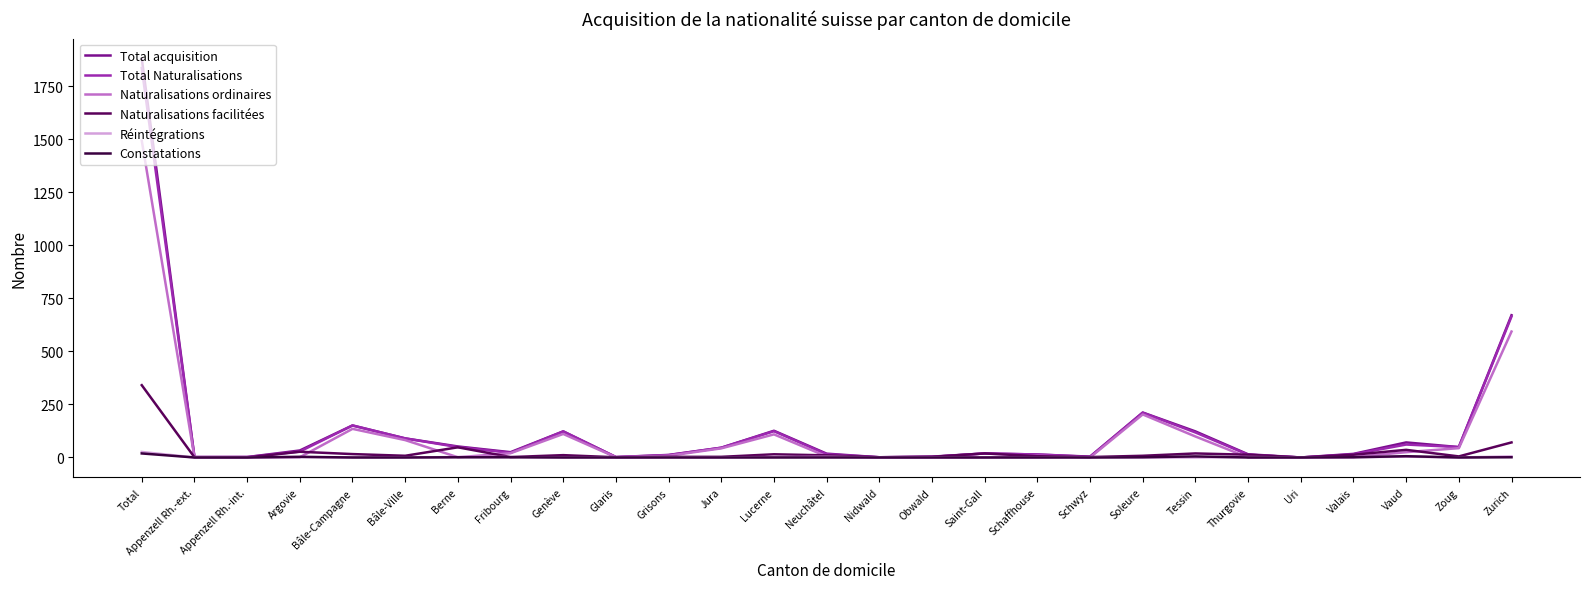

What is the maximum value for Constatations?

19